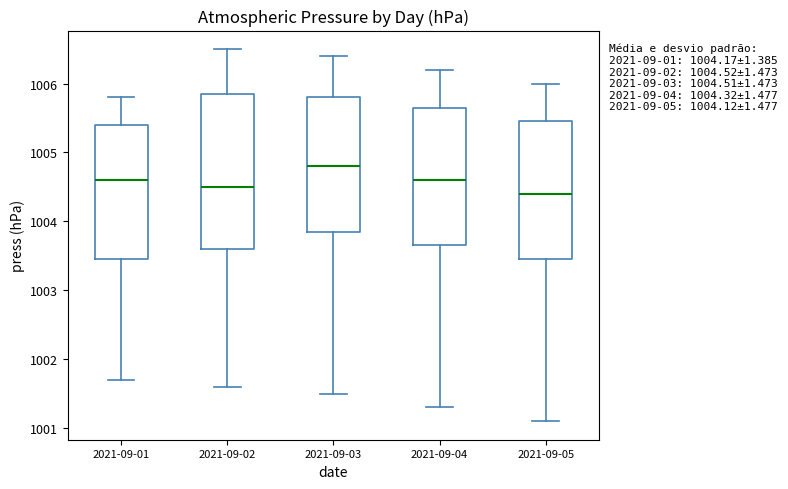

Which box is the tallest, from its lower edge to its upper edge?

2021-09-02